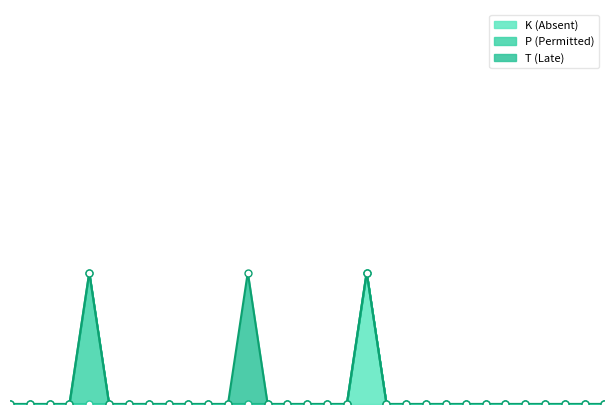

True or false: P (Permitted) has more than 0 points higher than both neighbors.

True